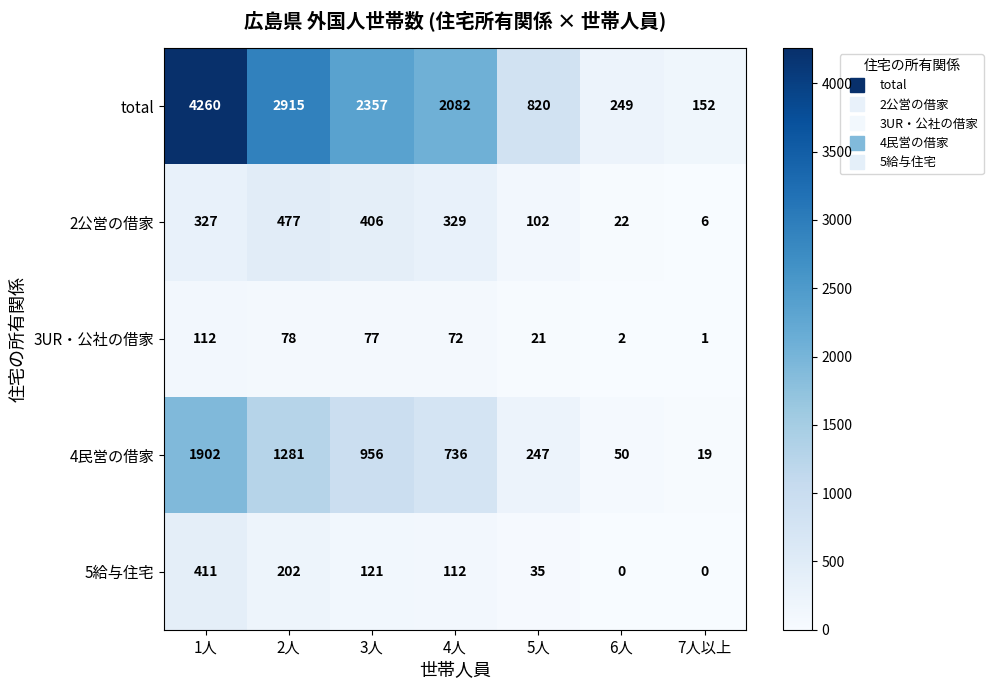

Is the value of 2公営の借家 at 4人 greater than the value of 5給与住宅 at 7人以上?

Yes